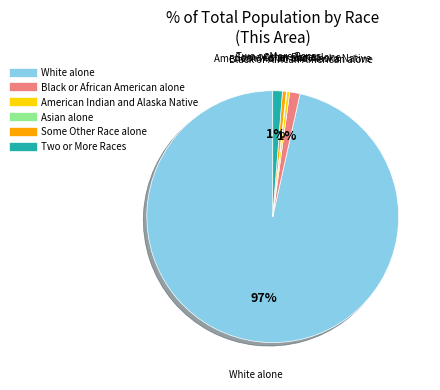

Does any single category account for the majority?

Yes